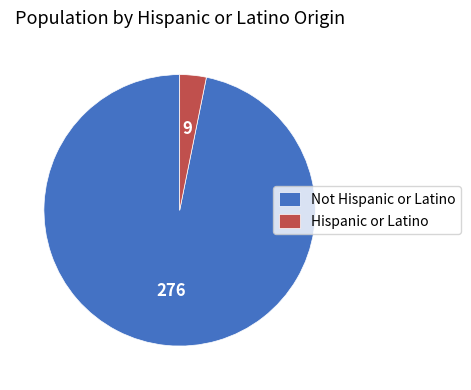

Count the number of slices in the pie.

2